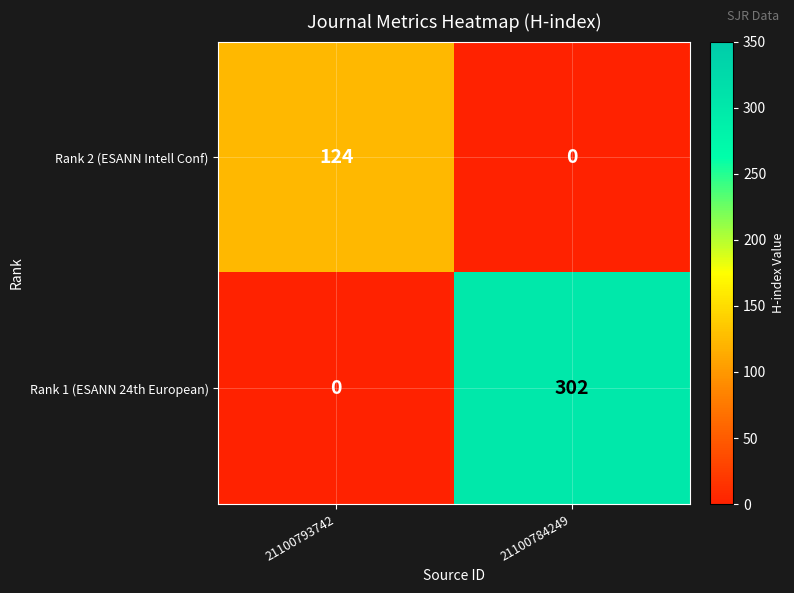

Between 21100793742 and 21100784249, which series saw the biggest shift?

Rank 1 (ESANN 24th European)